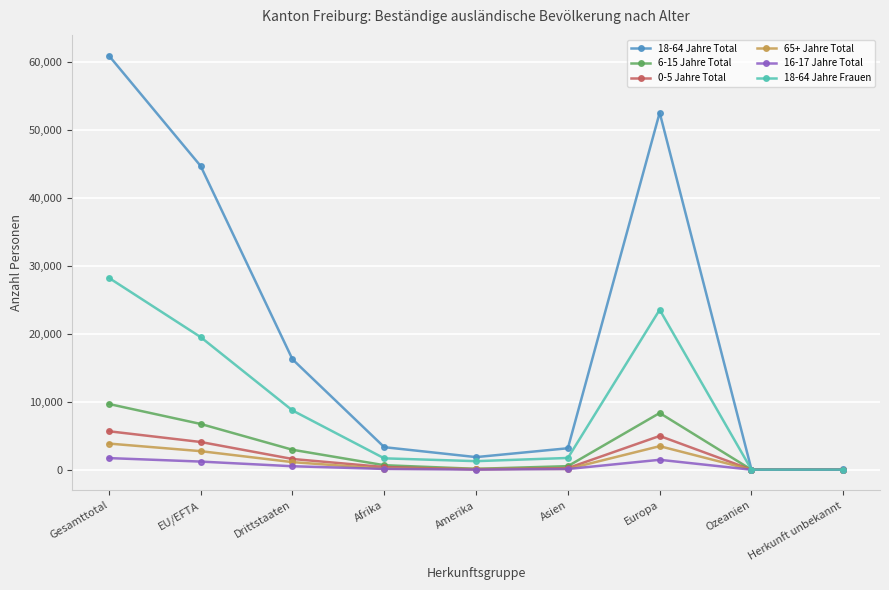

At which category is the sum across all series the highest?

Gesamttotal